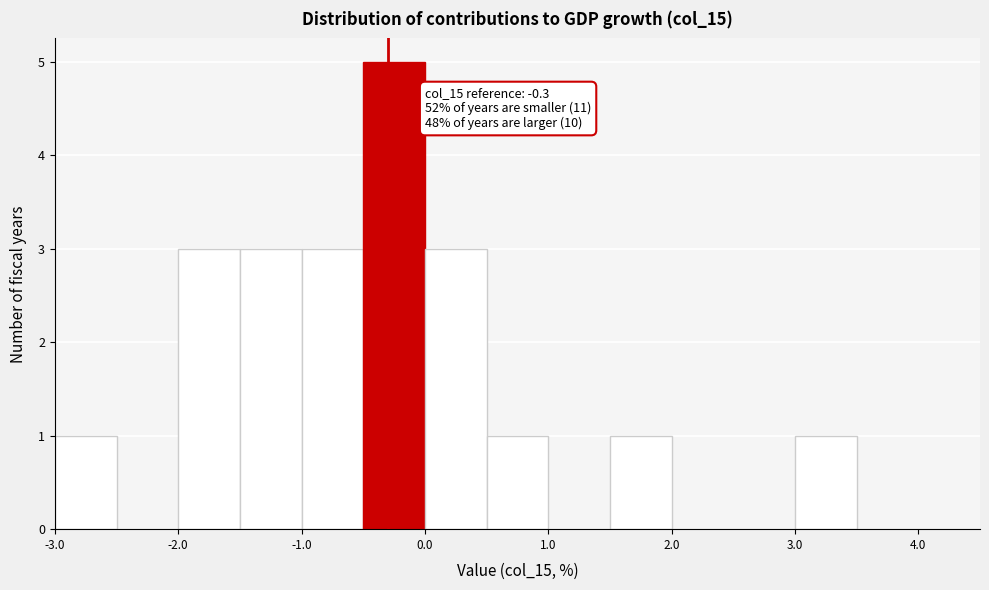

Over which range of the x-axis is the bar tallest?

-0.5 to 0.0